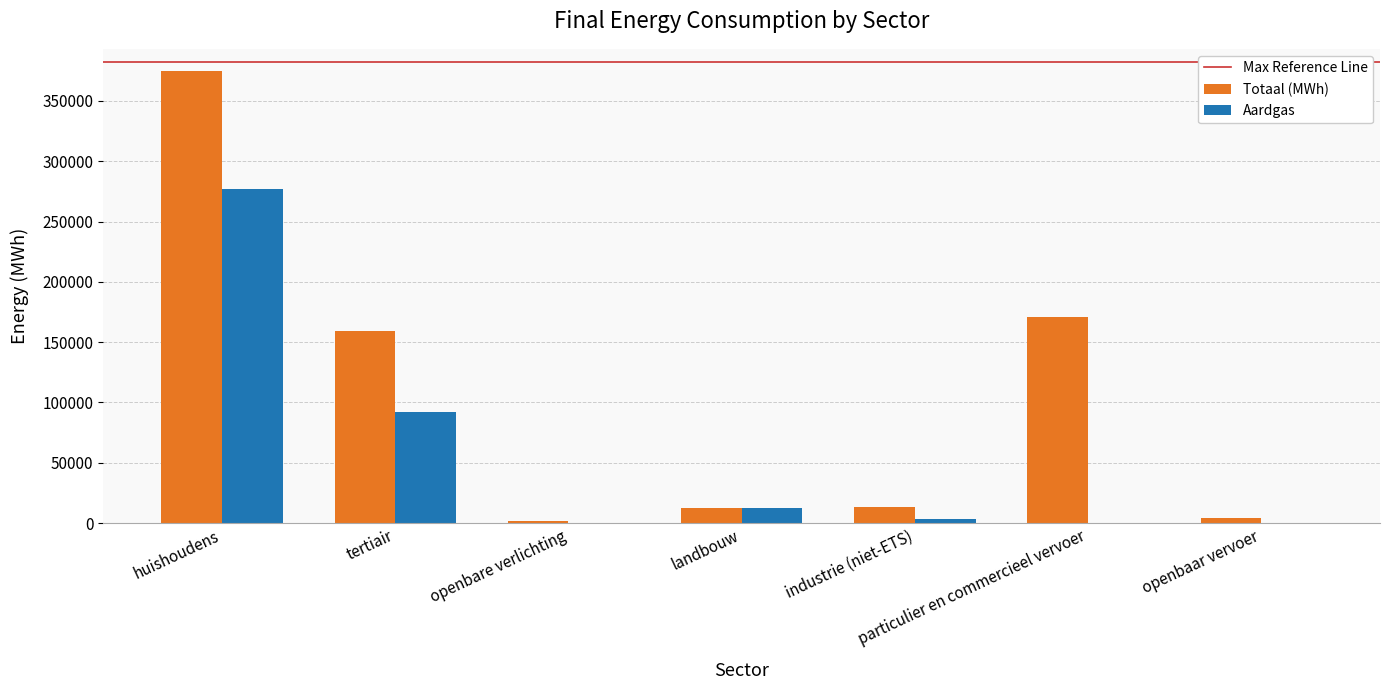

True or false: Aardgas has a value of 418580.7 at huishoudens.

False